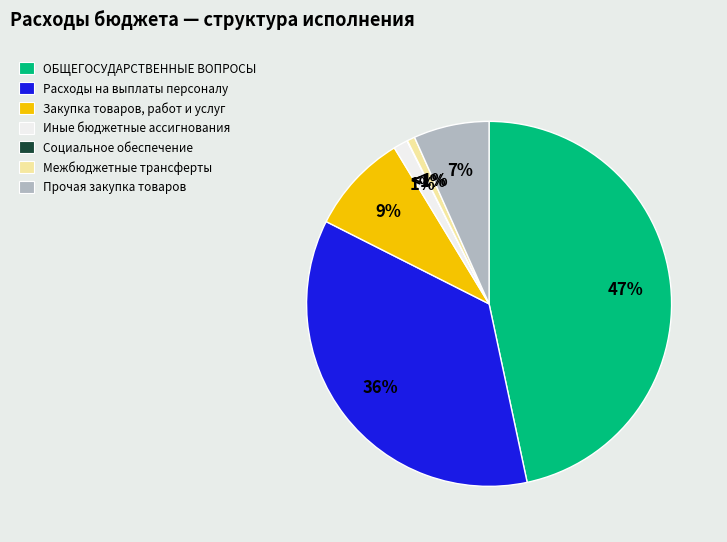

True or false: Социальное обеспечение accounts for 0% of the total.

True